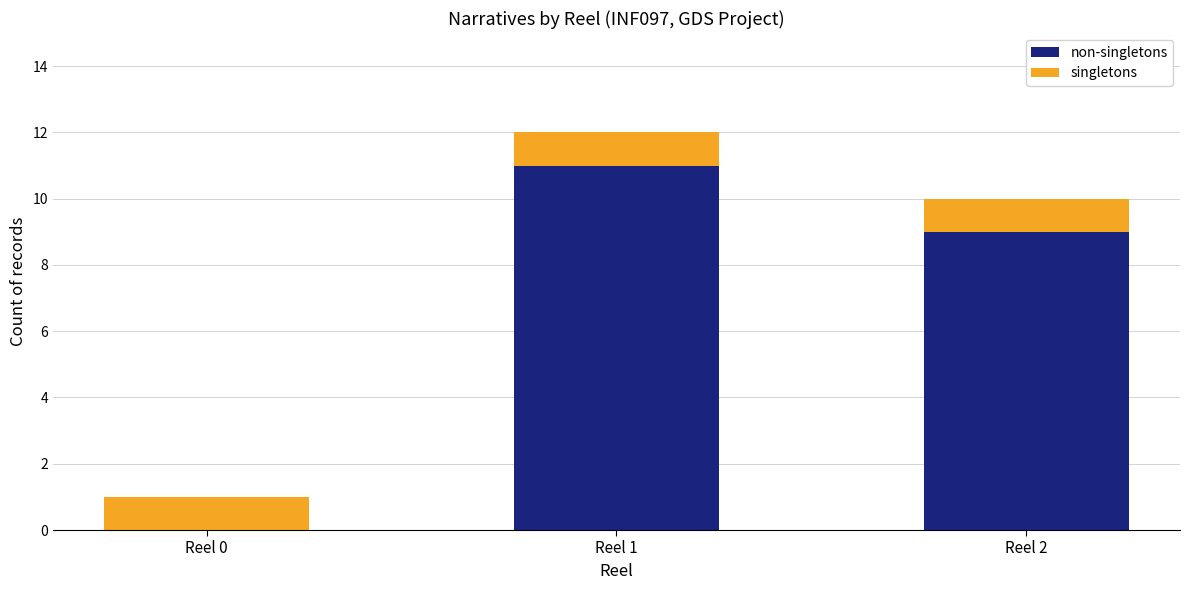

Does the chart contain stacked bars?

Yes